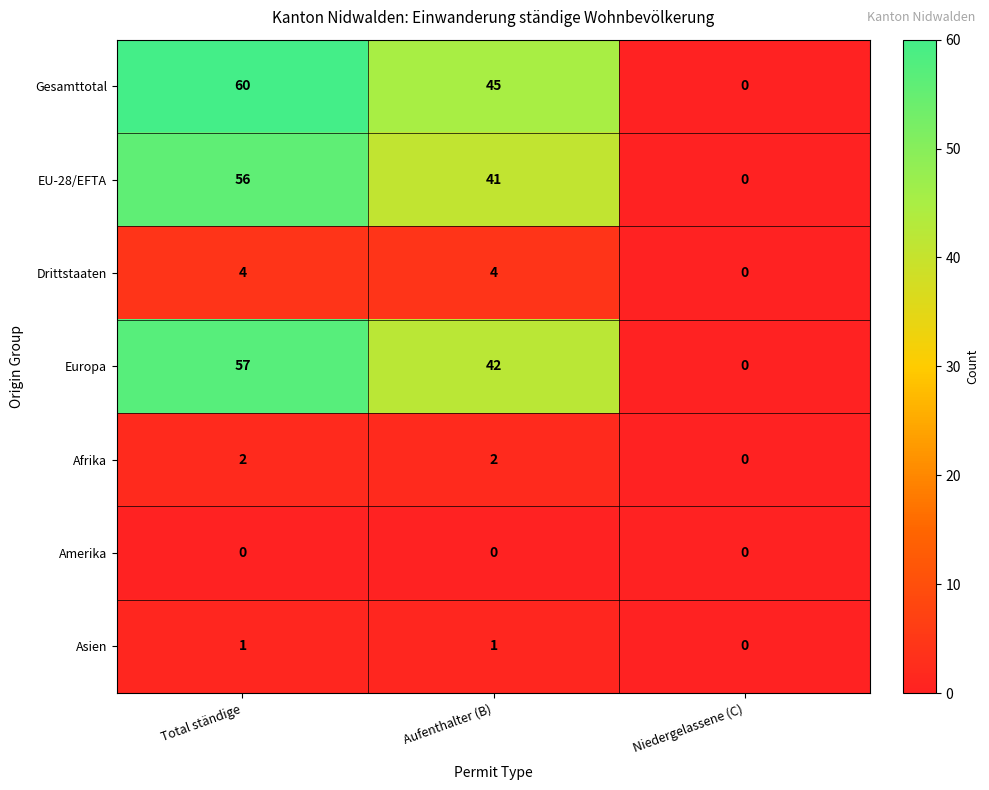

Where does the EU-28/EFTA series first go above 41?

Total ständige